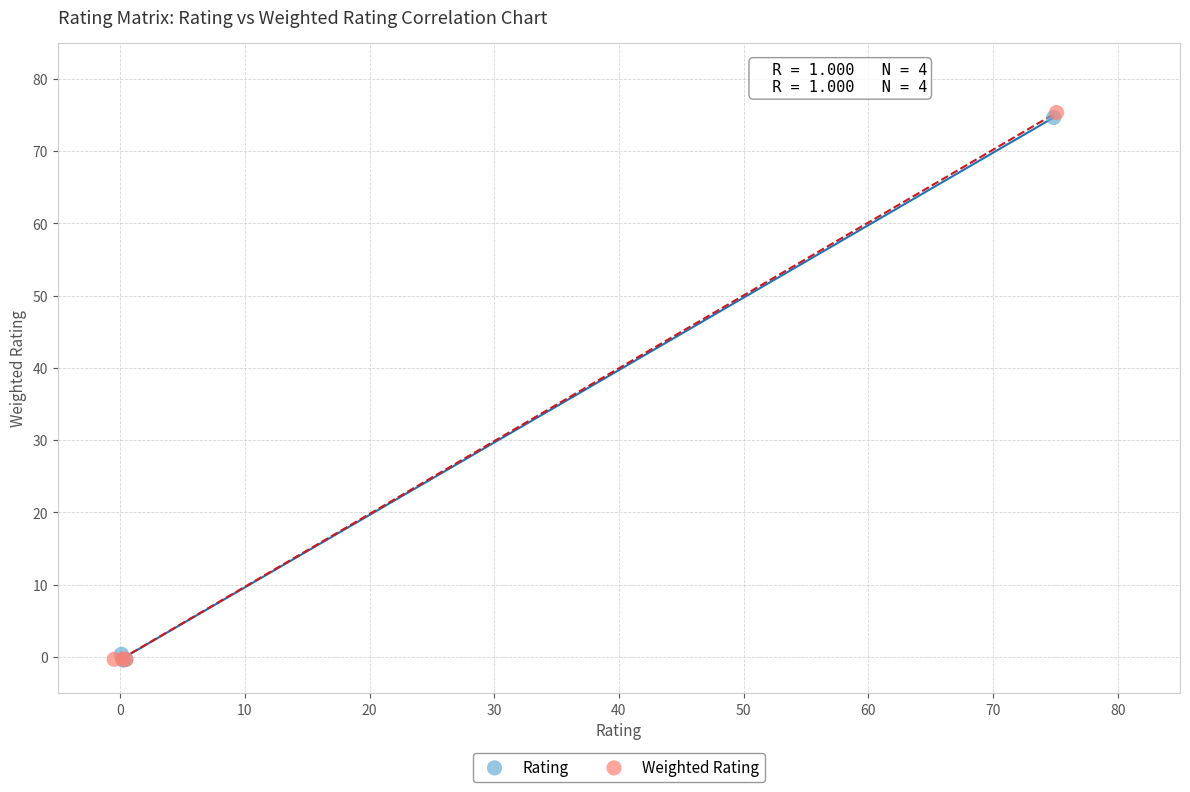

Which series has the widest spread of Y values?

Weighted Rating